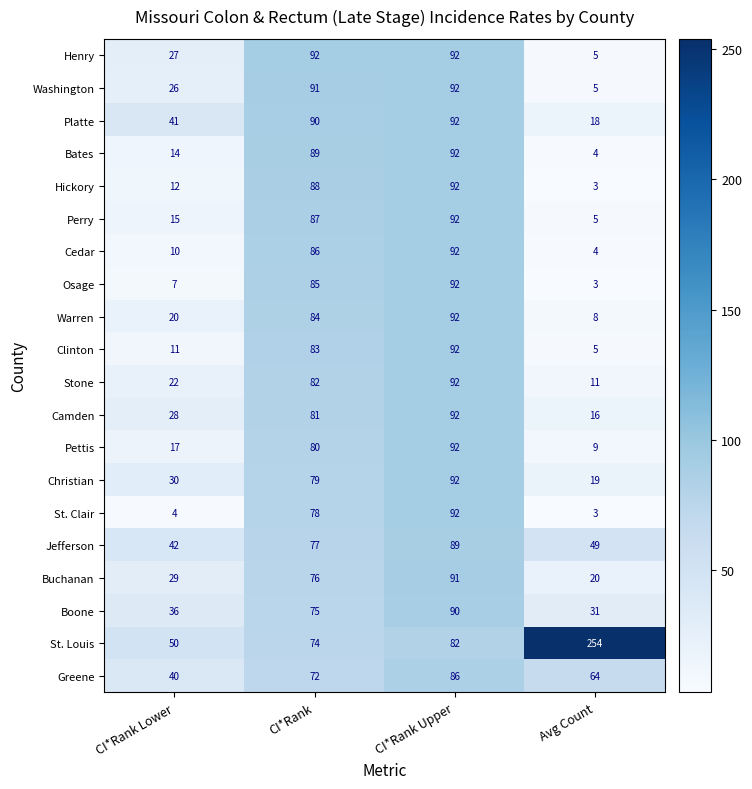

Where is Boone nearest to the value 60?

CI*Rank